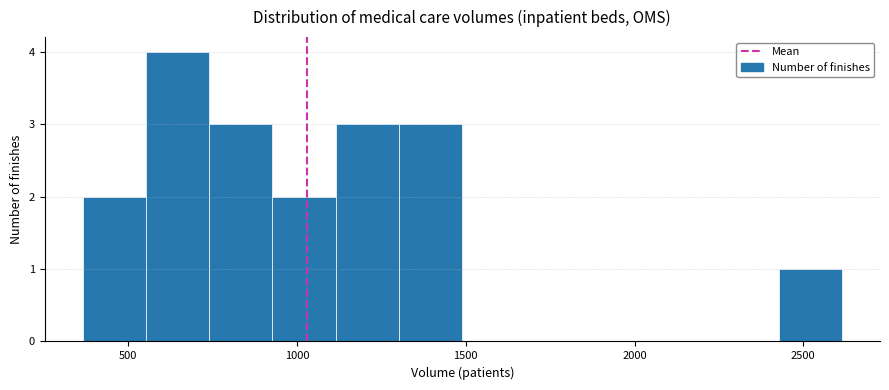

Read against the x-axis, roughly where is the centre of the tallest bar?

650